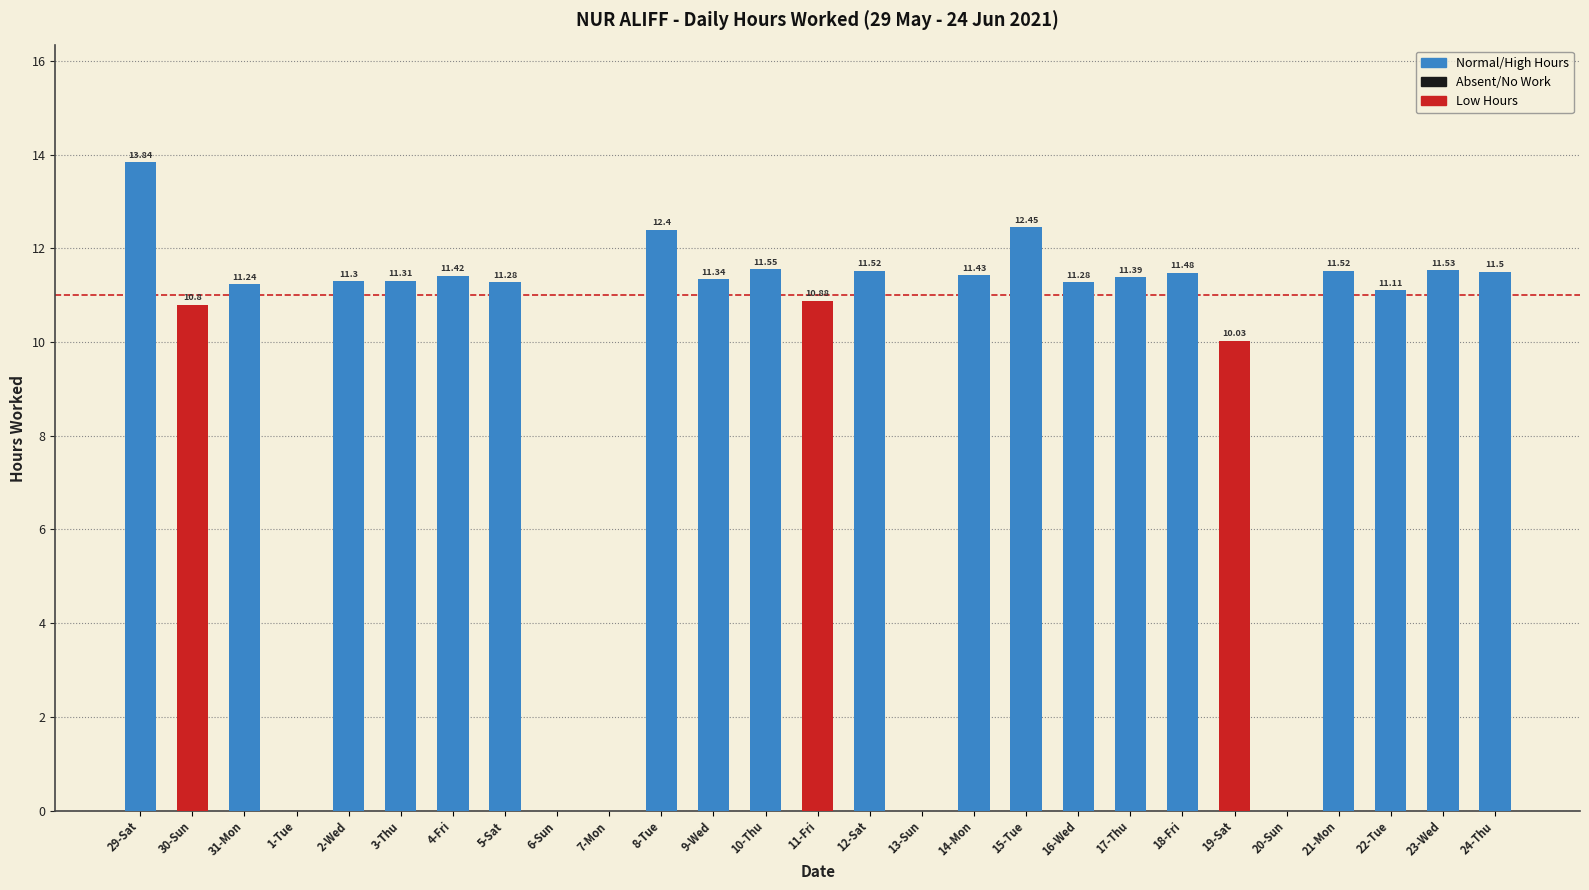

What is the difference between the values at 5-Sat and 6-Sun?

11.3